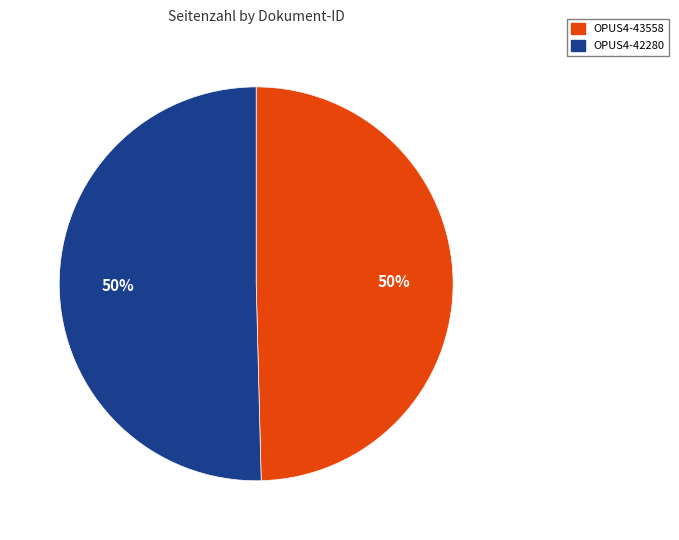

How many segments does this pie chart have?

2